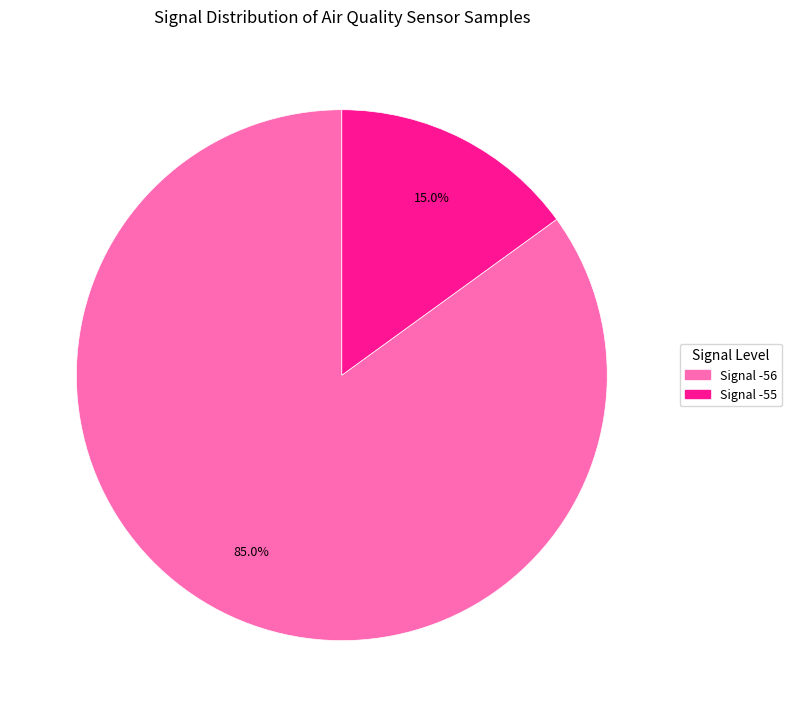

Which slice is the smallest?

Signal -55